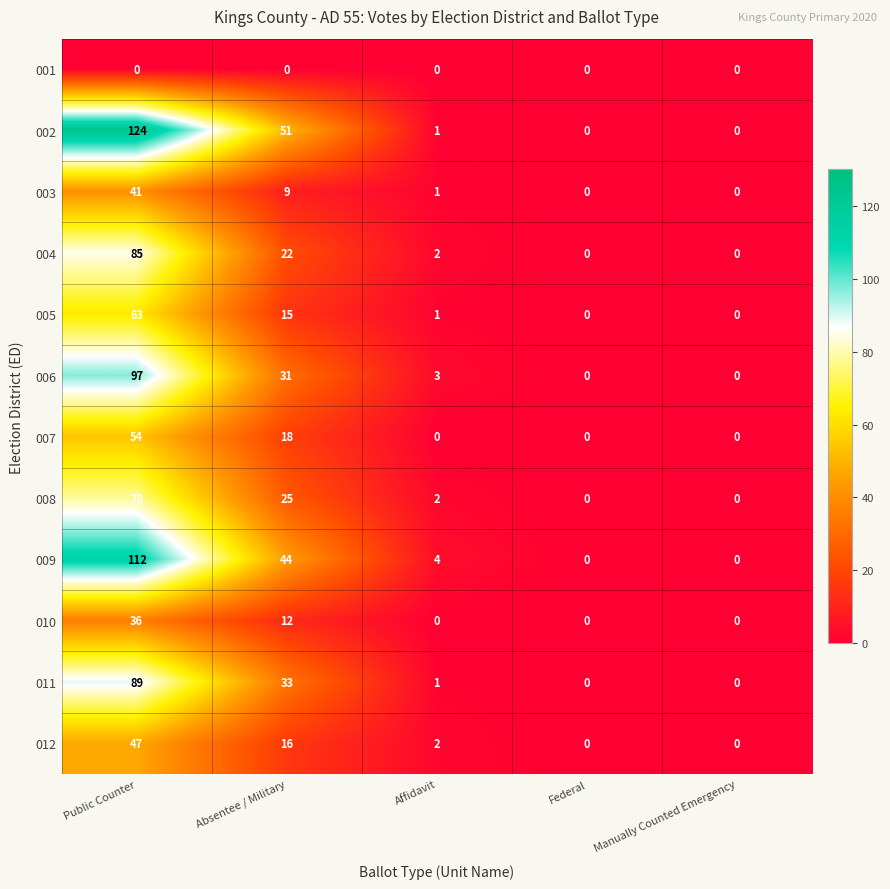

List the series in order of their peak value, highest first.

002, 009, 006, 011, 004, 008, 005, 007, 012, 003, 010, 001